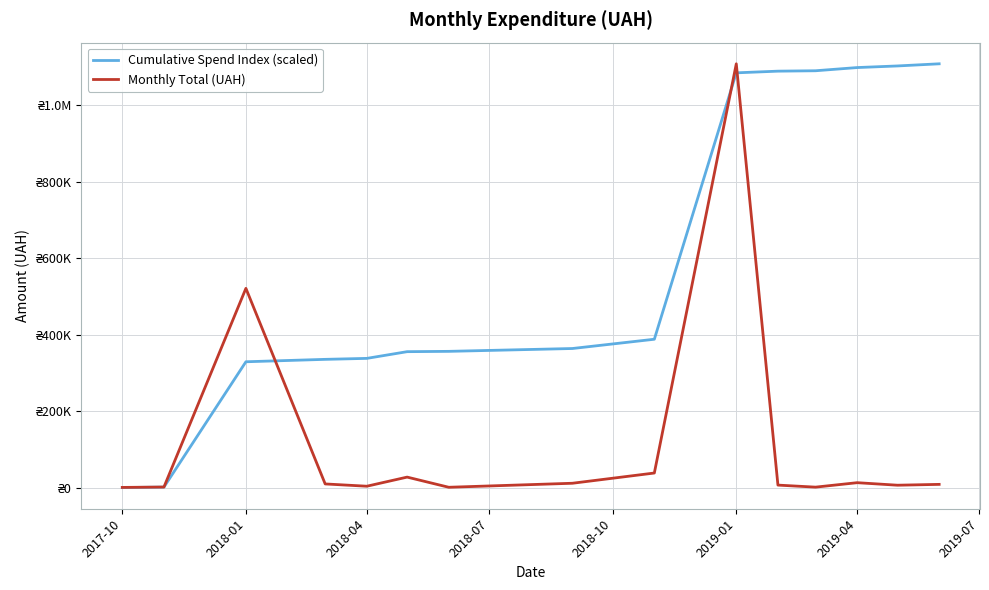

Does the chart display data point markers on the line(s)?

No